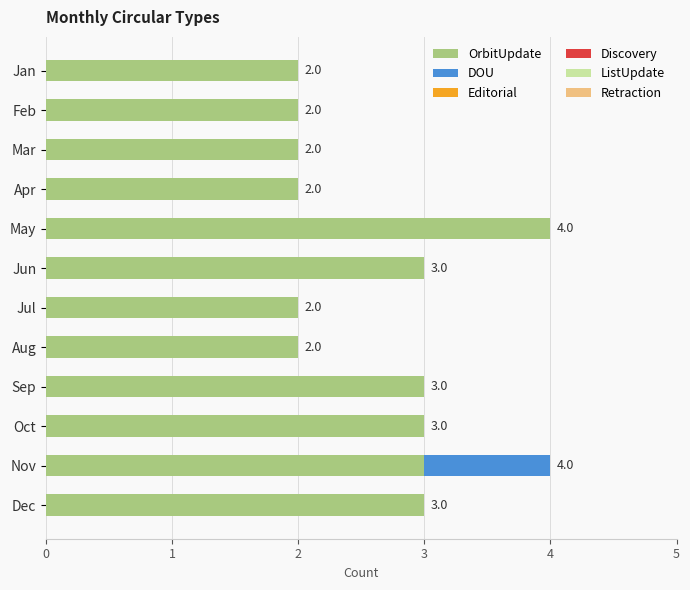

The value of OrbitUpdate at Jun is 3. True or false?

True